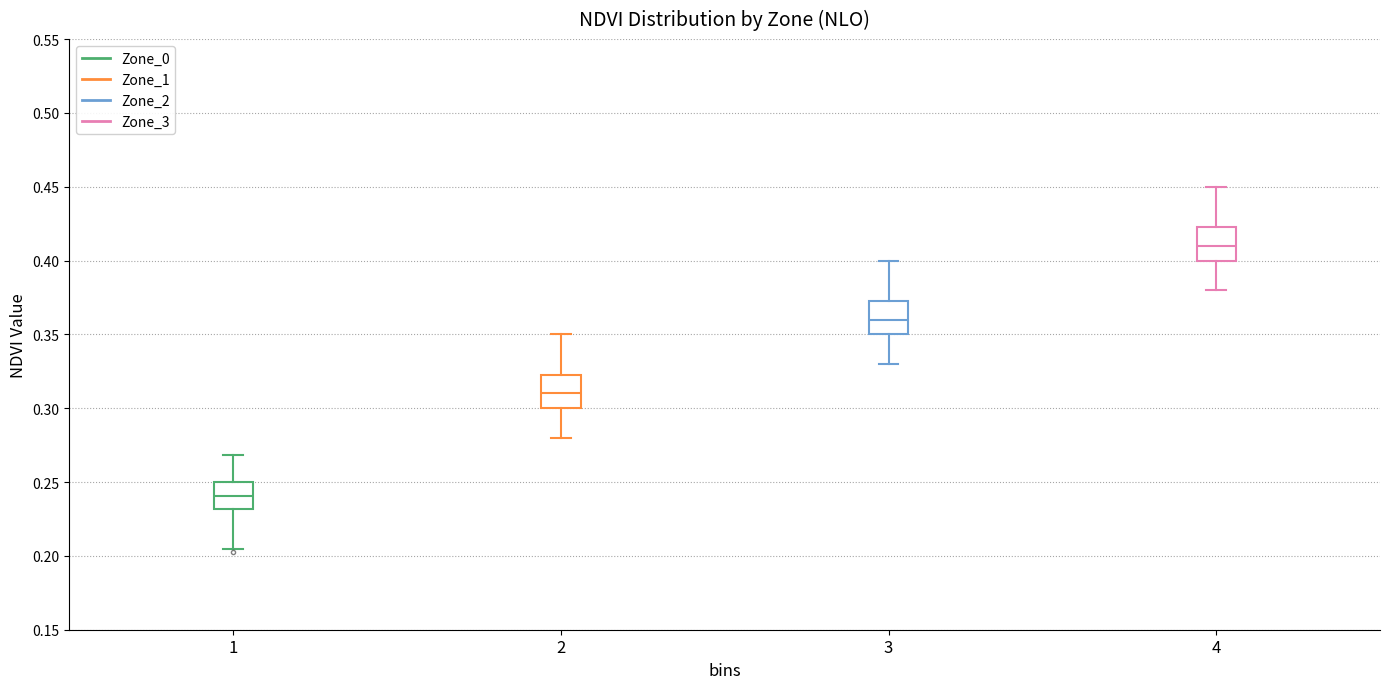

Reading left to right, read every box against the y-axis: the position of its median line, the range the box covers, and the ends of its whiskers. The values are not printed on the chart, so give them approximately, as read against the axis.

1: median 0.240, box 0.230 to 0.250, whiskers 0.205 to 0.270
2: median 0.310, box 0.300 to 0.325, whiskers 0.280 to 0.350
3: median 0.360, box 0.350 to 0.375, whiskers 0.330 to 0.400
4: median 0.410, box 0.400 to 0.425, whiskers 0.380 to 0.450